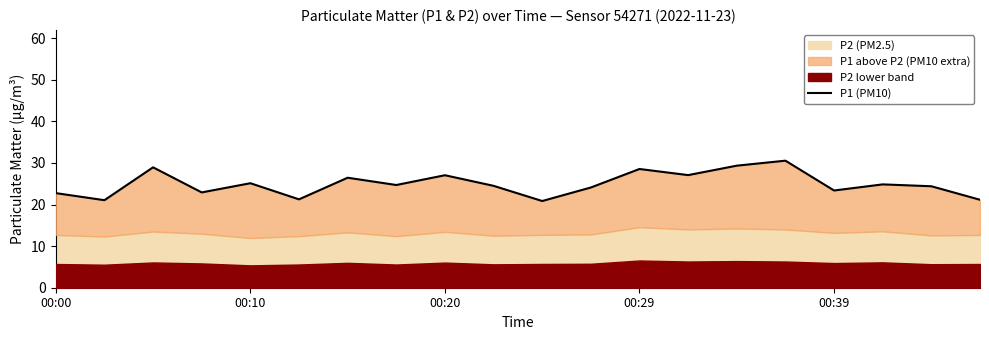

Is it true that the value at 00:29 is 39.5?

False